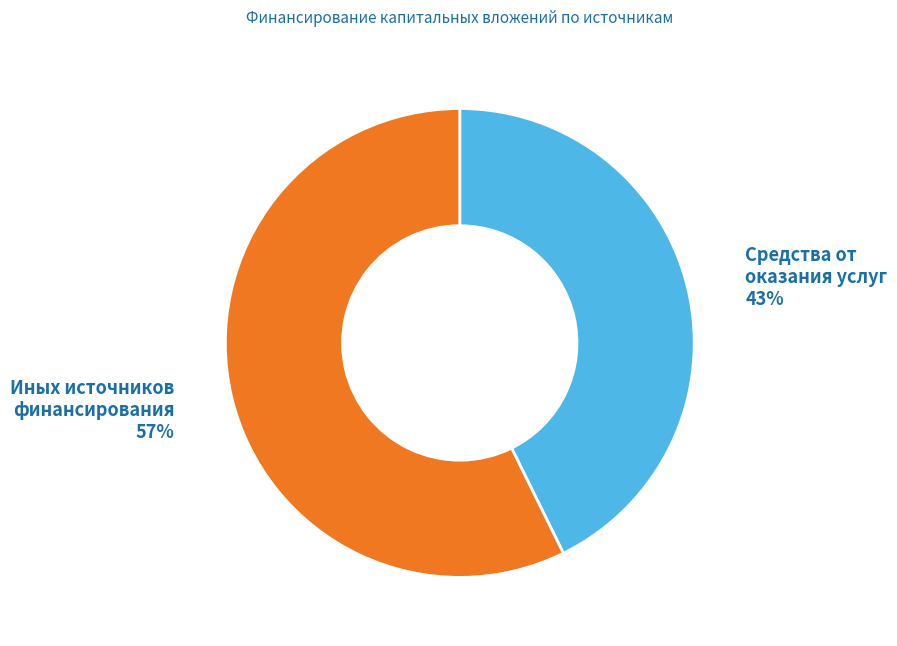

Is there a majority slice in this chart?

Yes